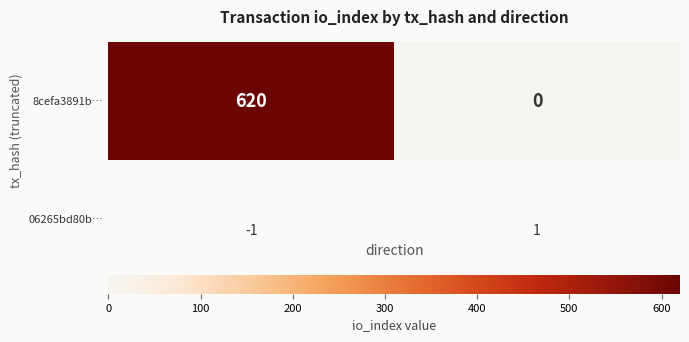

What is the difference between the values at 1 and -1?

620